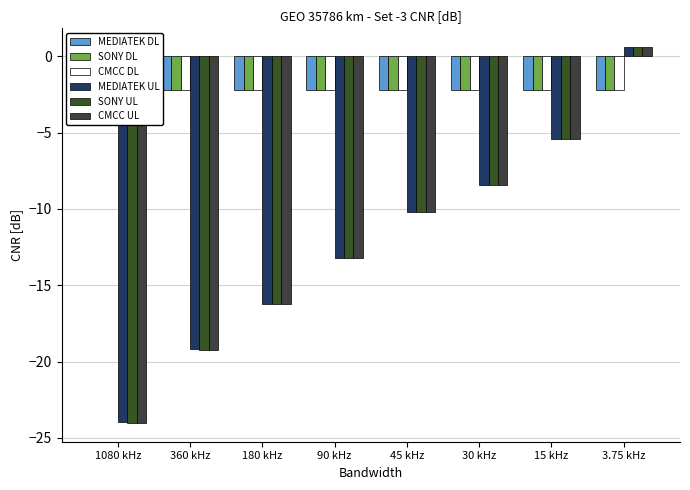

How many series are shown in this chart?

6